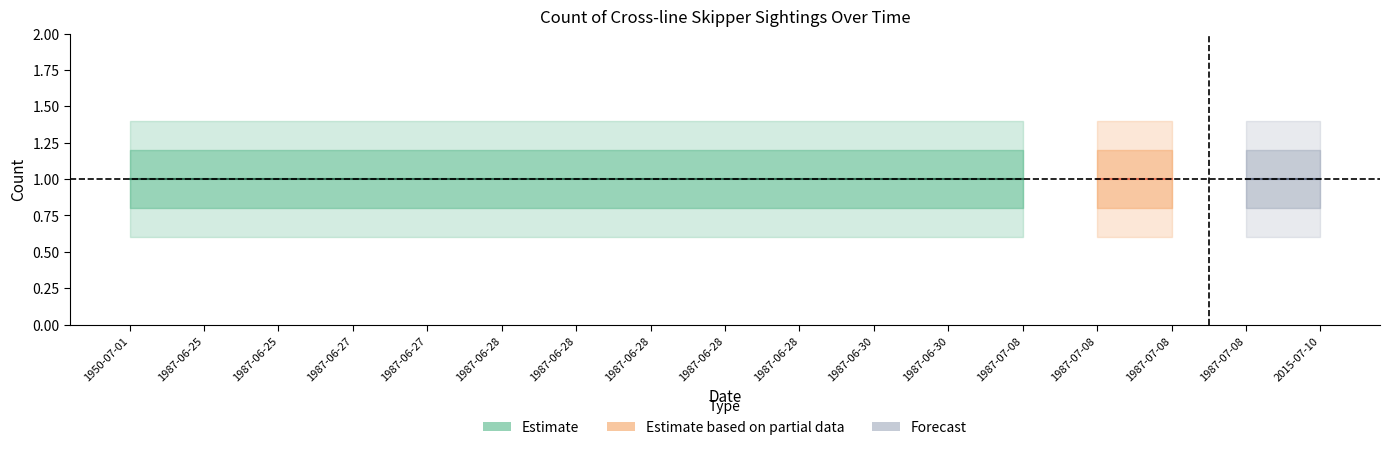

What value does the Count_inner_high series have at 1987-06-25?

1.2